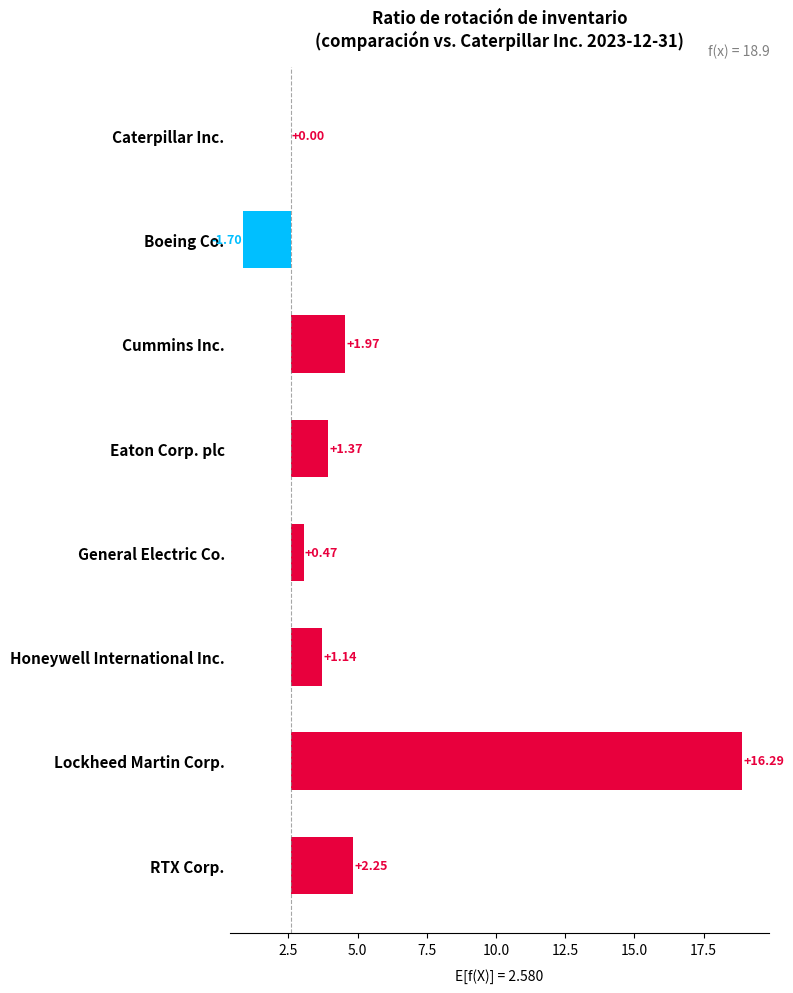

How many distinct data groups are displayed?

1